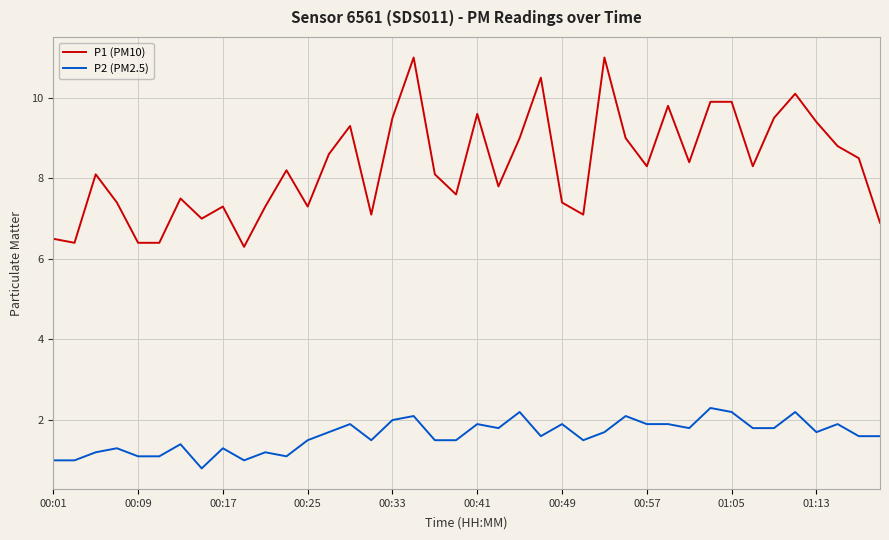

Which series has the largest total across all categories?

P1 (PM10)